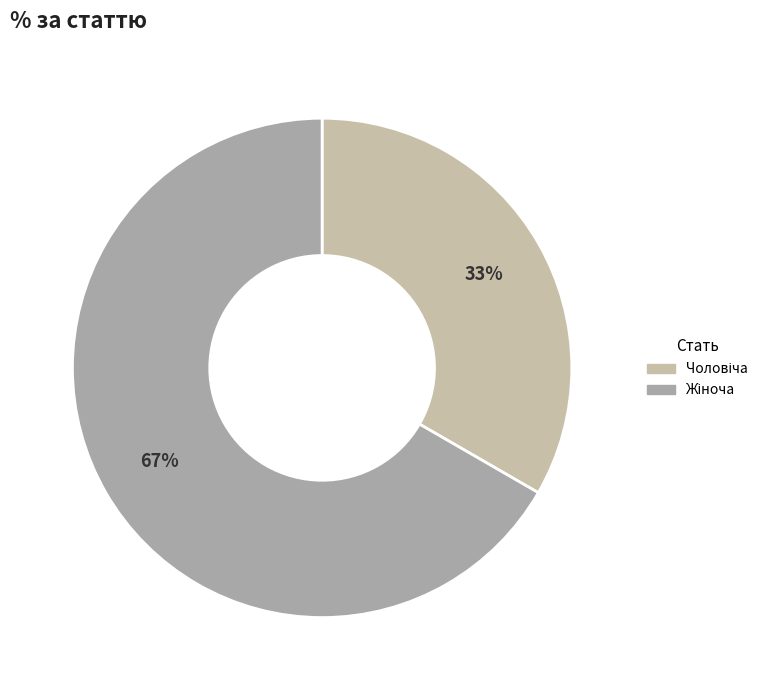

Is it true that Жіноча is 55% of the pie?

False